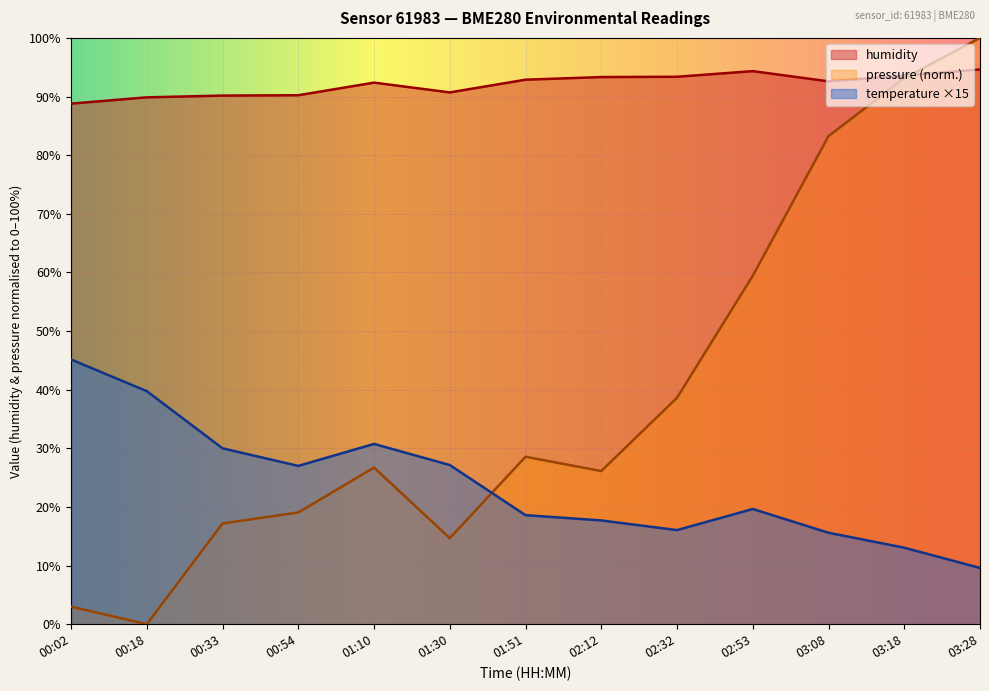

List the labels in order of pressure_norm value, largest first.

03:28, 03:18, 03:08, 02:53, 02:32, 01:51, 01:10, 02:12, 00:54, 00:33, 01:30, 00:02, 00:18